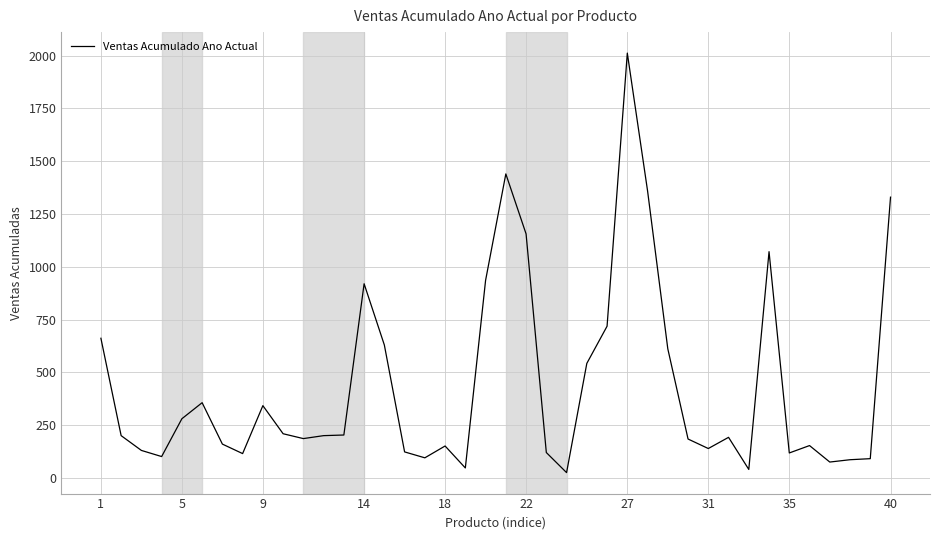

What is the label of the 40th point from the right?

1